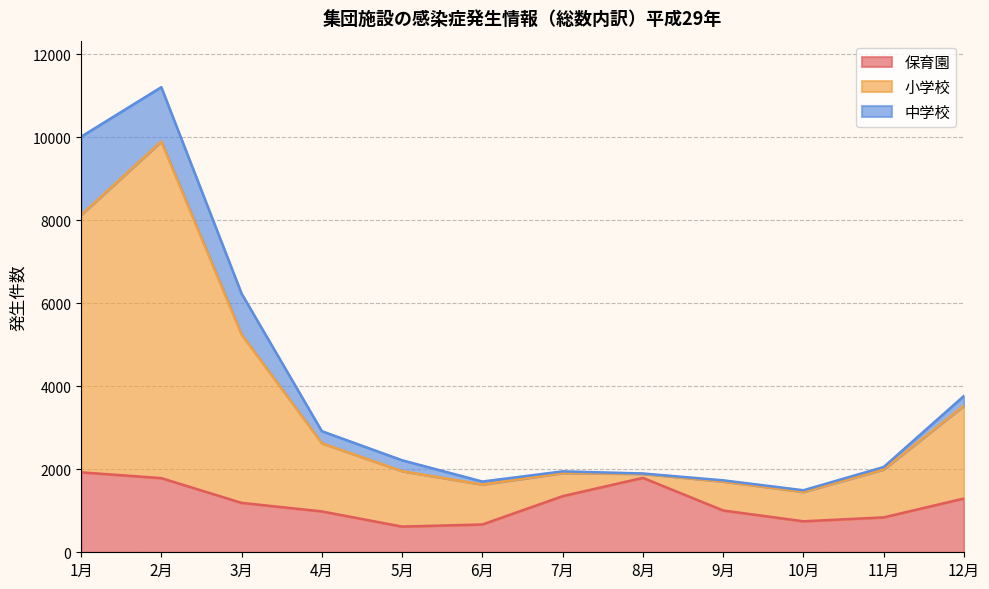

At which category is the sum across all series the highest?

2月